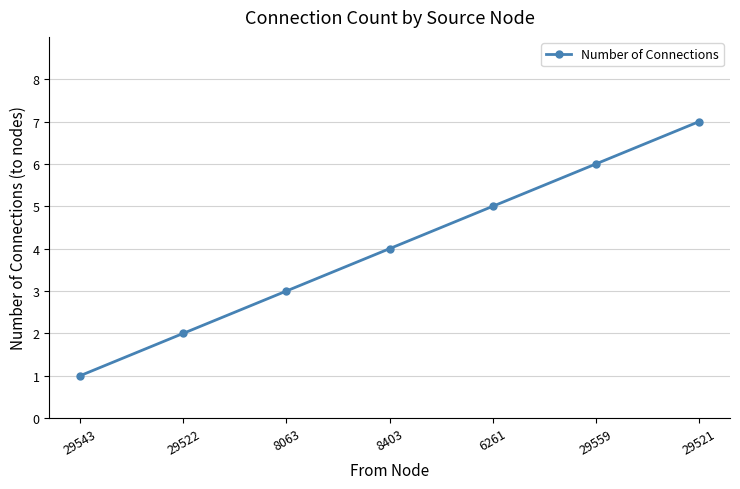

Which has a higher value, 8063 or 8403?

8403